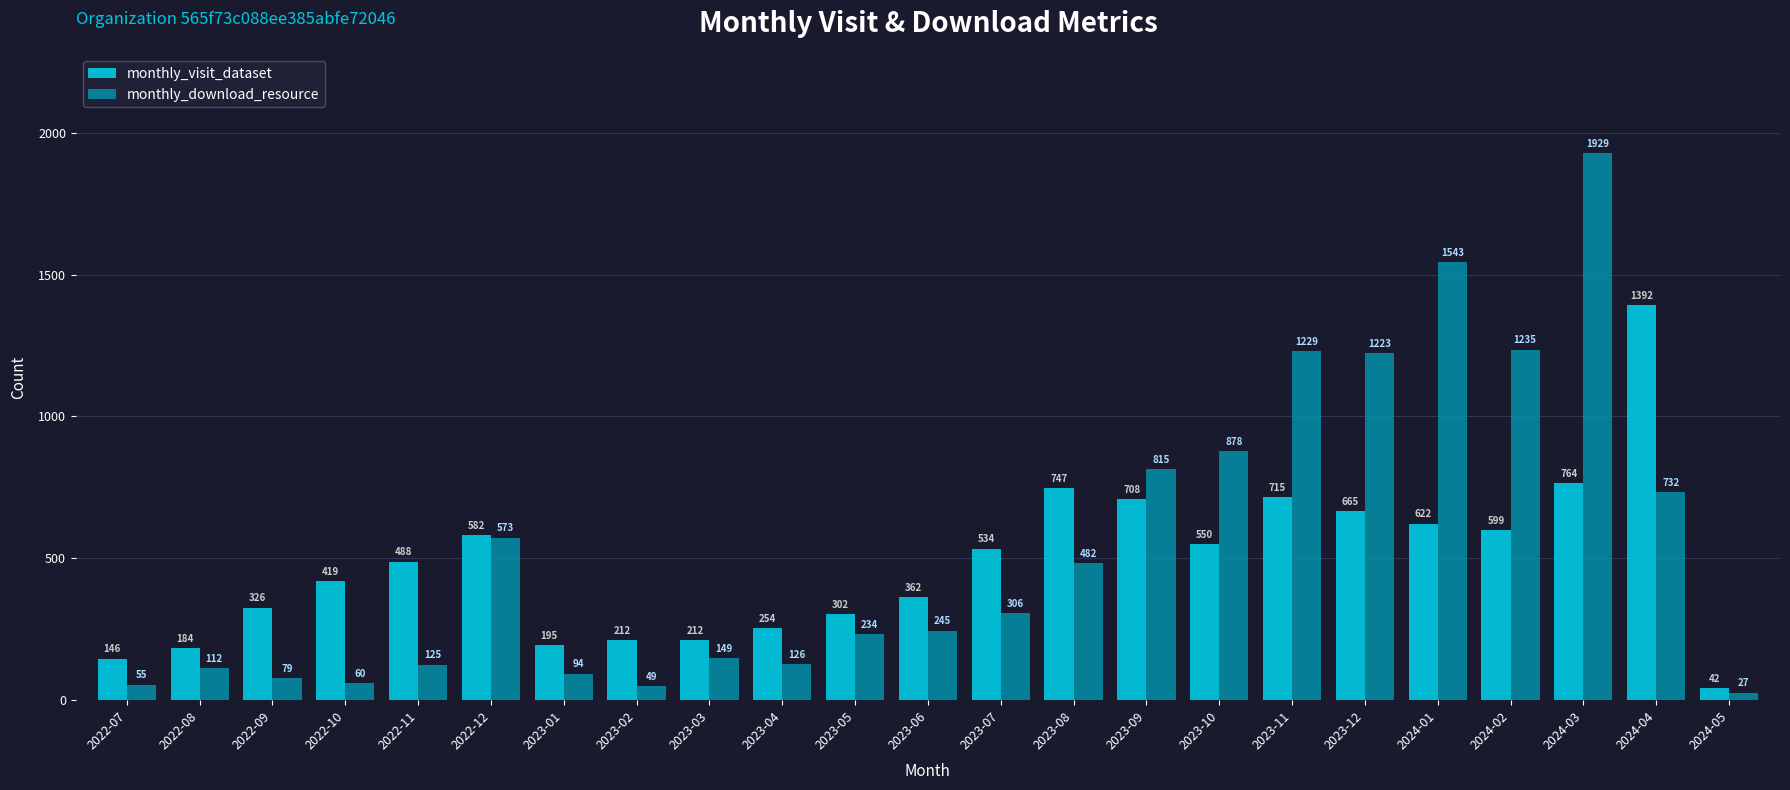

Reading left to right, transcribe all the data shown in this chart.

monthly_visit_dataset: 146	184	326	419	488	582	195	212	212	254	302	362	534	747	708	550	715	665	622	599	764	1392	42
monthly_download_resource: 55	112	79	60	125	573	94	49	149	126	234	245	306	482	815	878	1229	1223	1543	1235	1929	732	27